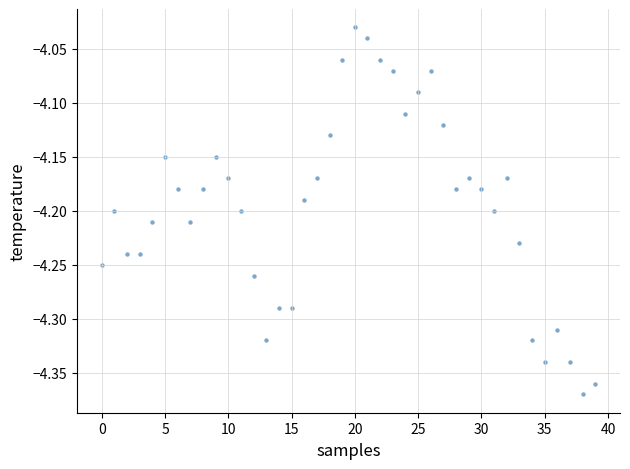

What is the range of Y values (max minus min)?

0.3